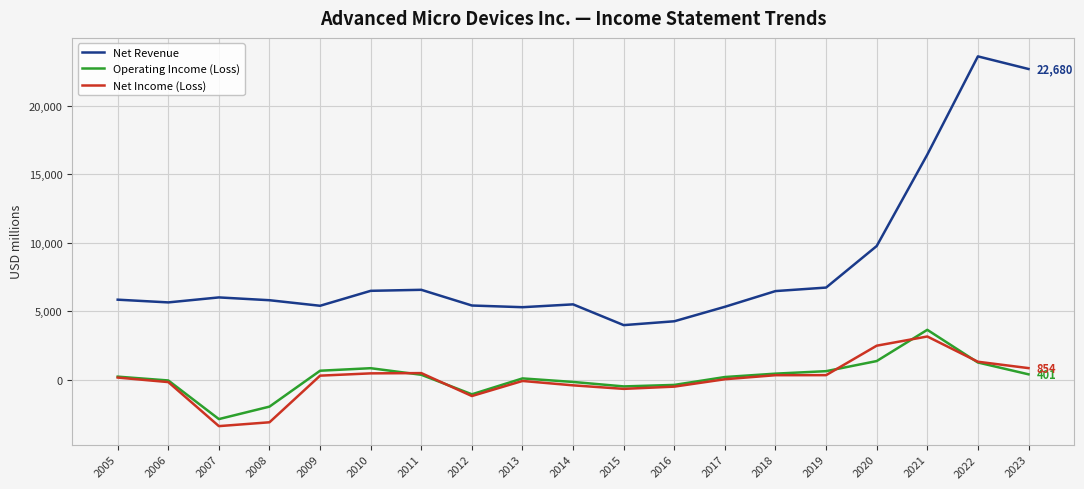

Is the value of Net Income (Loss) at 2021 greater than the value of Net Revenue at 2021?

No